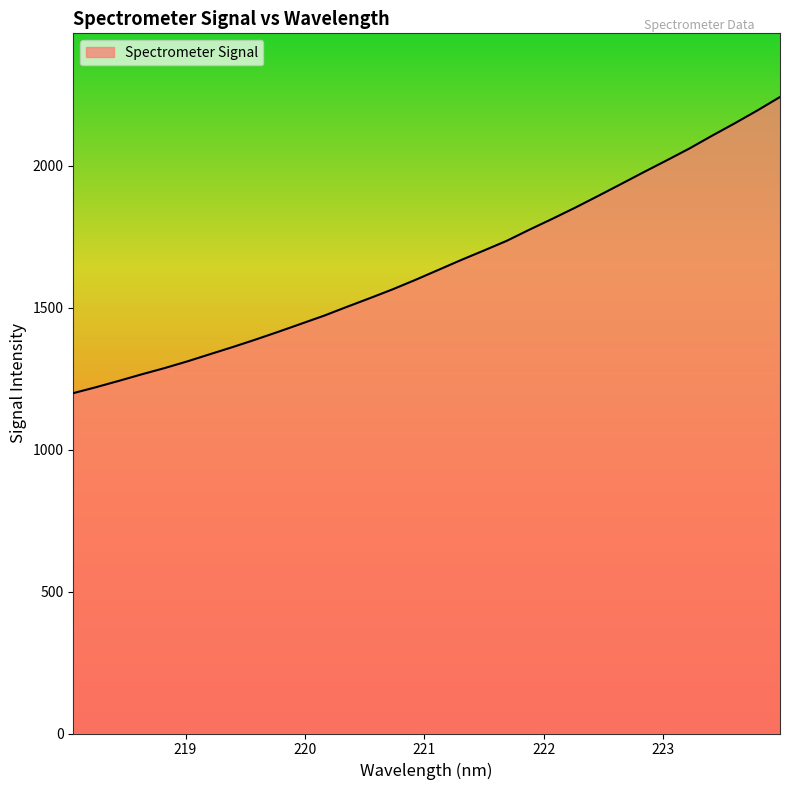

How many series are shown in this chart?

1